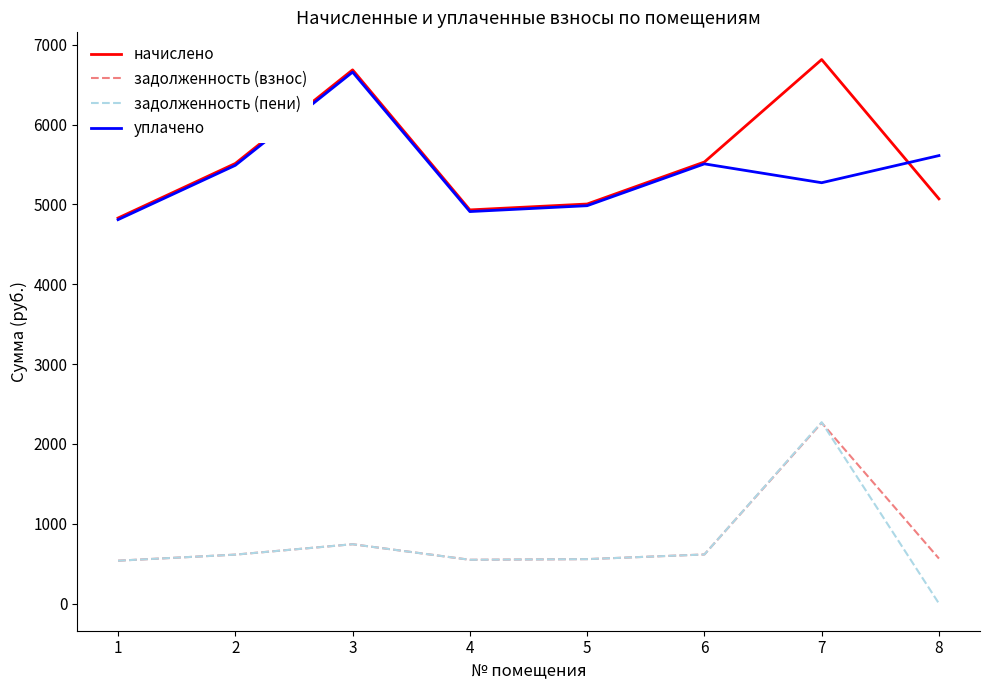

True or false: задолженность (взнос) and уплачено intersect in this chart.

False